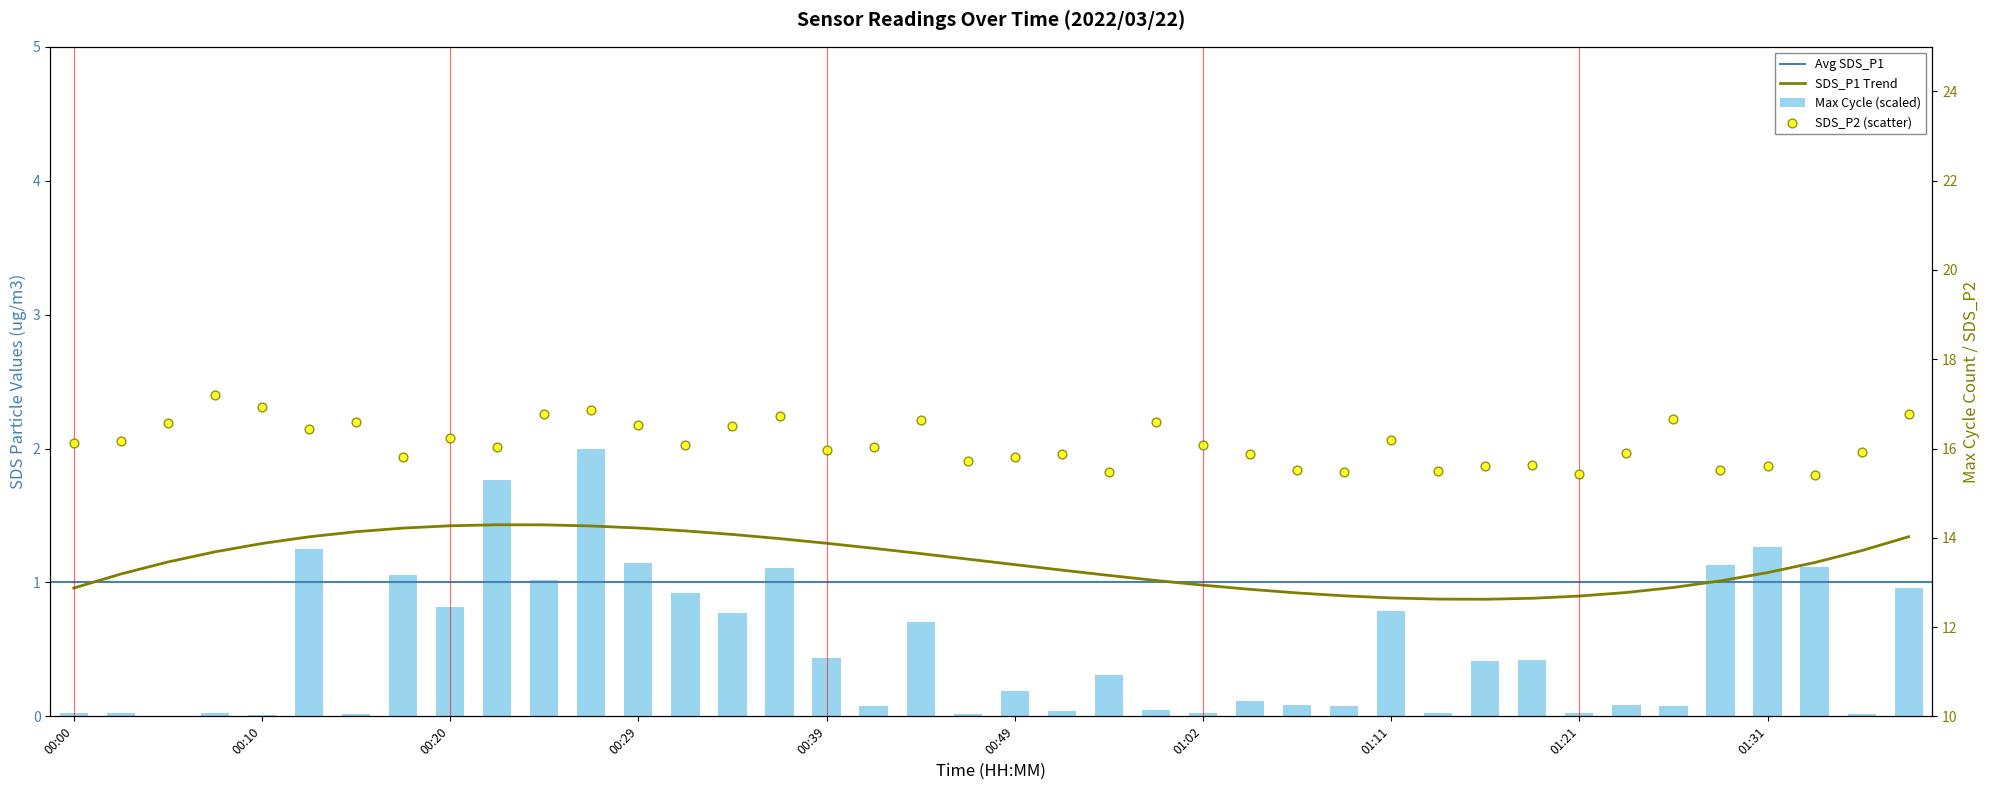

Is the value of SDS_P2 at 01:06 greater than the value of Max_cycle at 01:28?

Yes